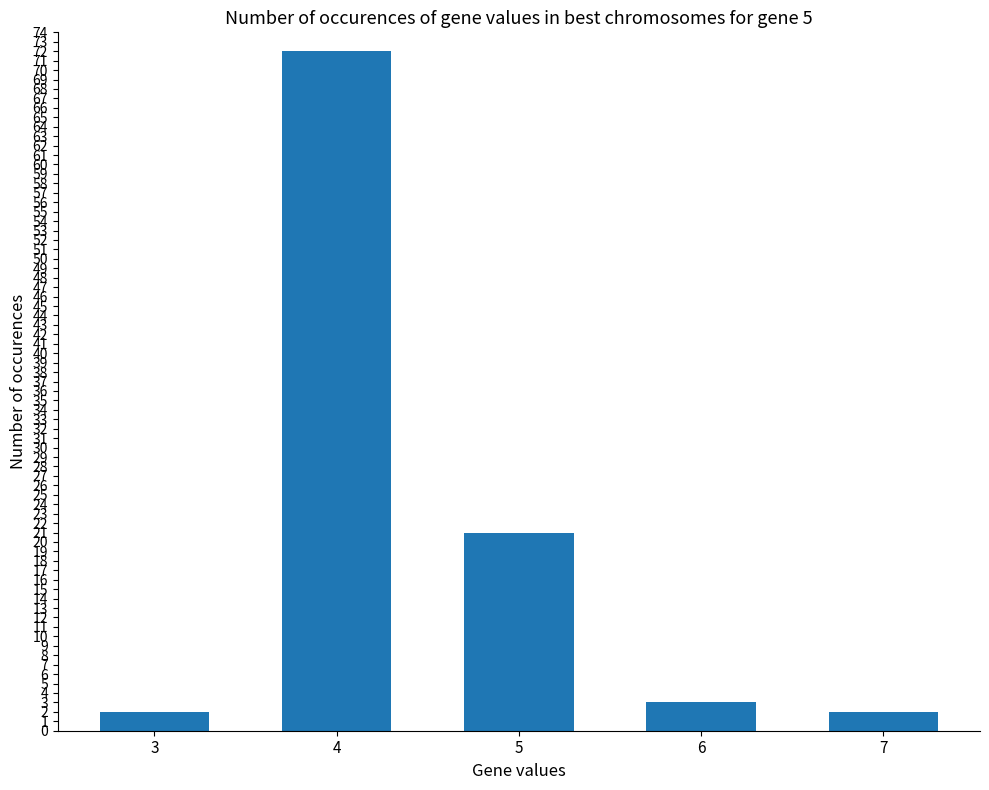

The chart shows a value of 3 at 6. True or false?

True